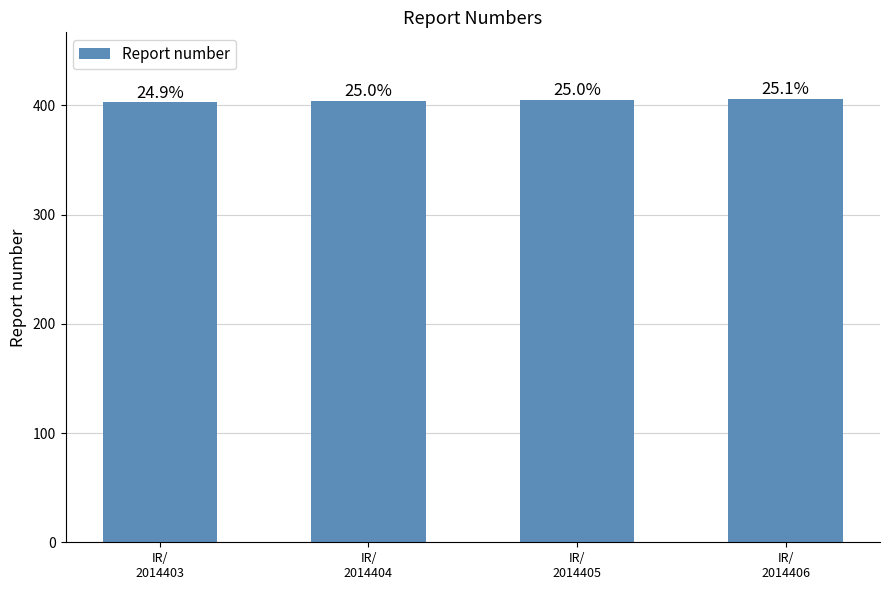

Reading right to left, list all the values displayed in this chart.

406	405	404	403